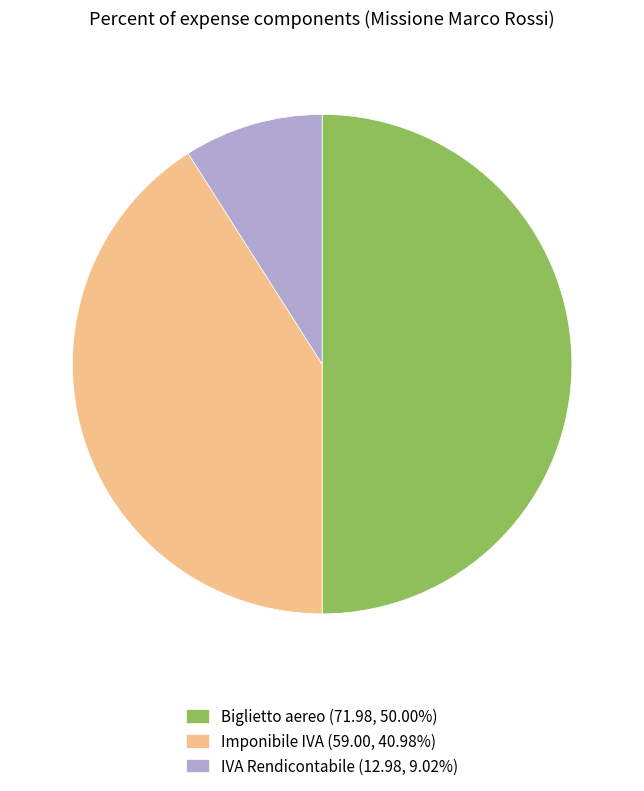

Is IVA Rendicontabile (12.98, 9.02%) the majority of the pie?

No